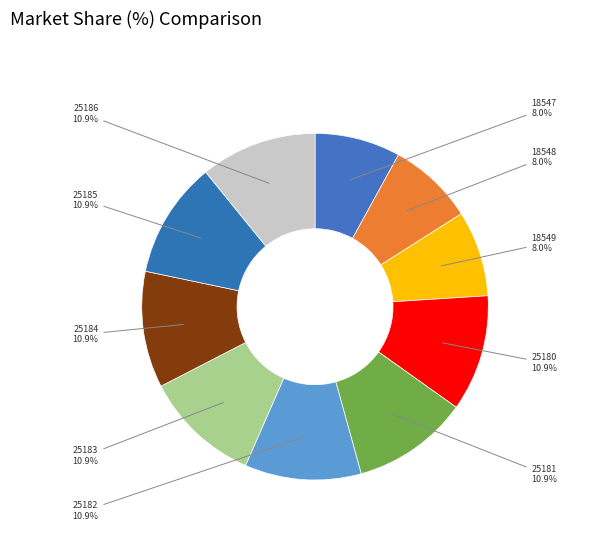

What is the ratio of the value at 25185 to the value at 18547?

1.4